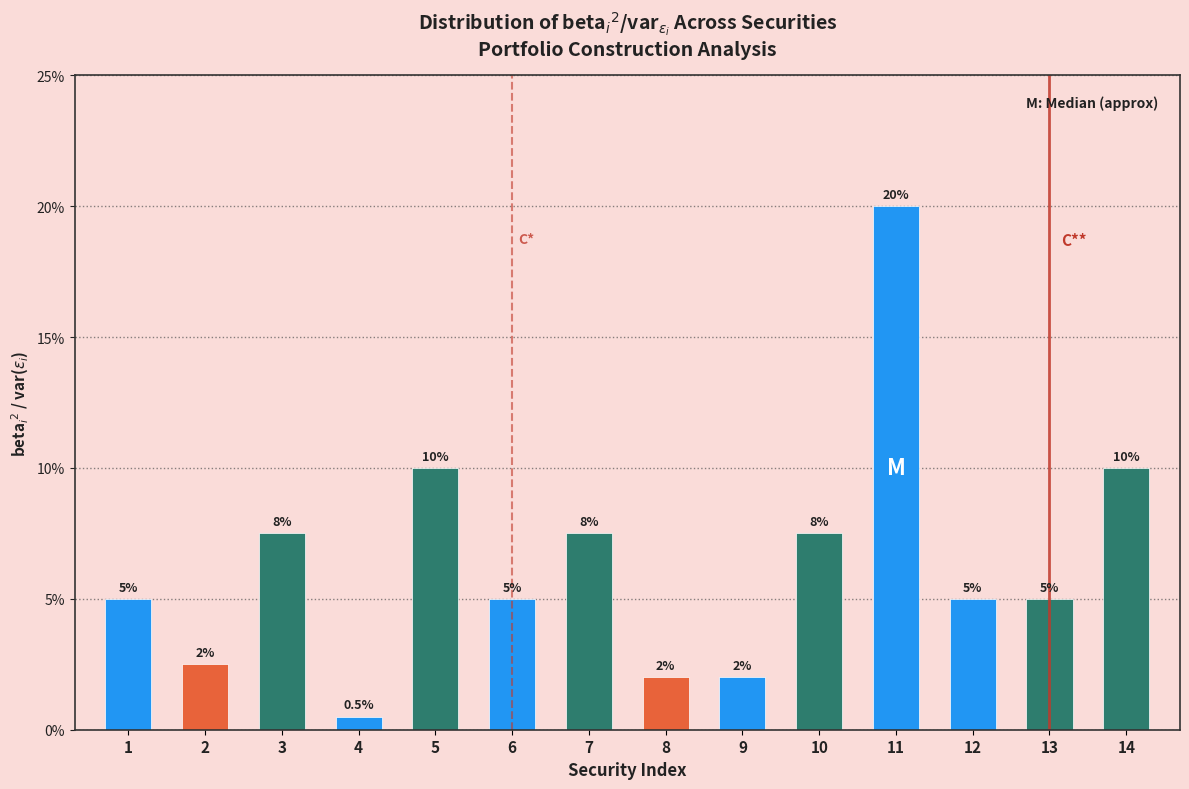

Does the chart contain any negative values?

No